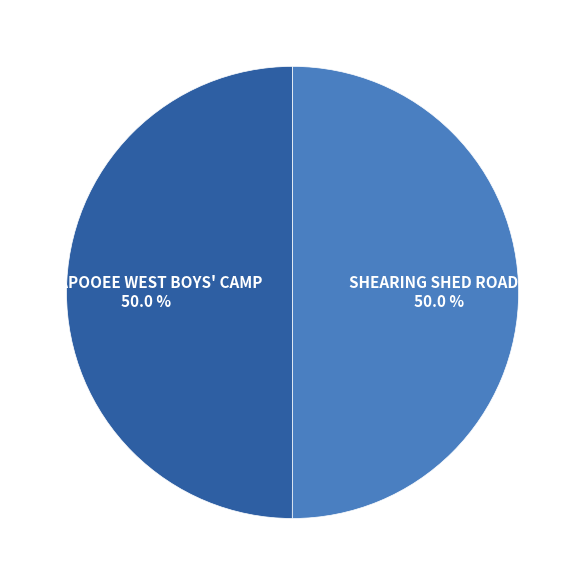

To the nearest percent, what percentage of the pie is CARAPOOEE WEST BOYS' CAMP?

50%